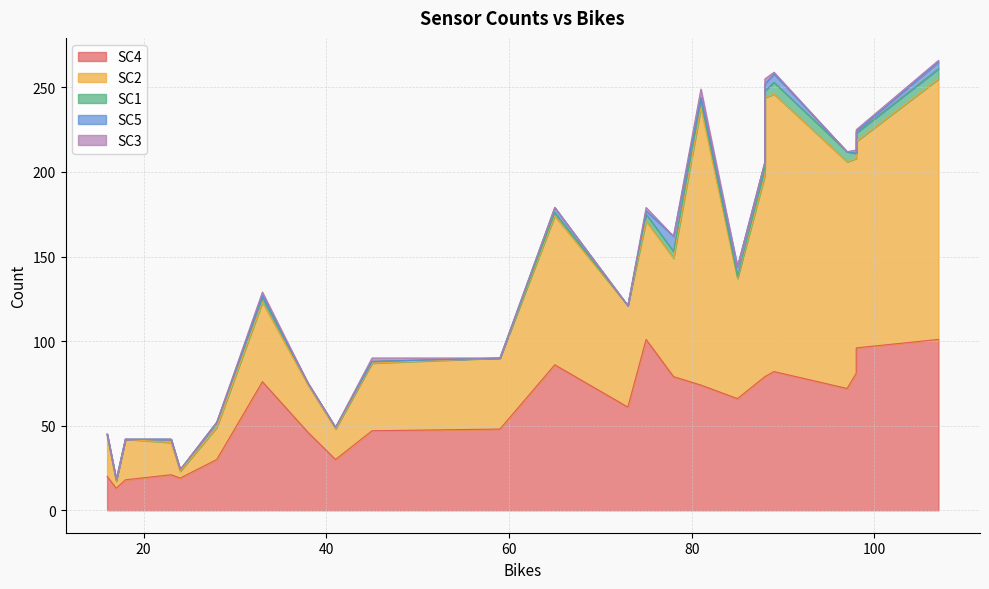

True or false: SC1 has more than 2 interior local peaks.

True